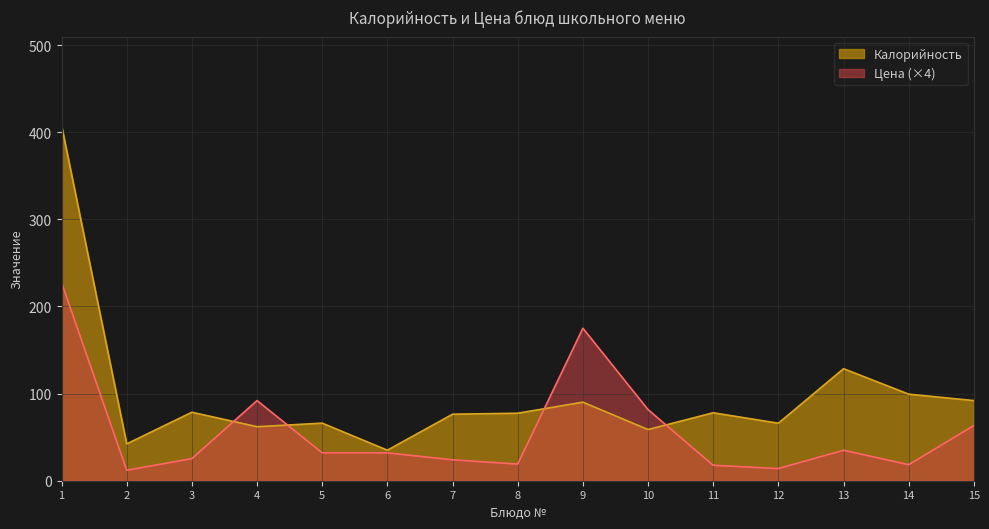

Is the value of Цена (×4) at 9 greater than the value of Калорийность at 7?

Yes